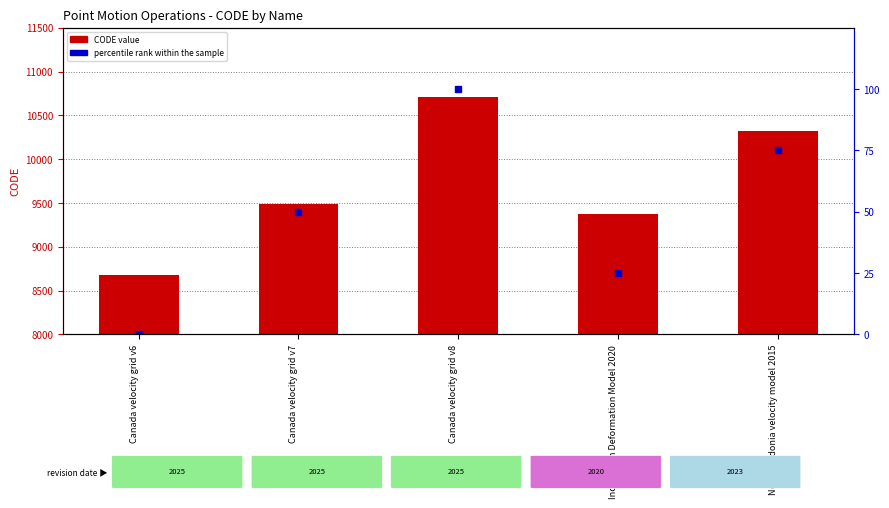

Which series changed the most between Canada velocity grid v7 and Indonesian Deformation Model 2020?

CODE value